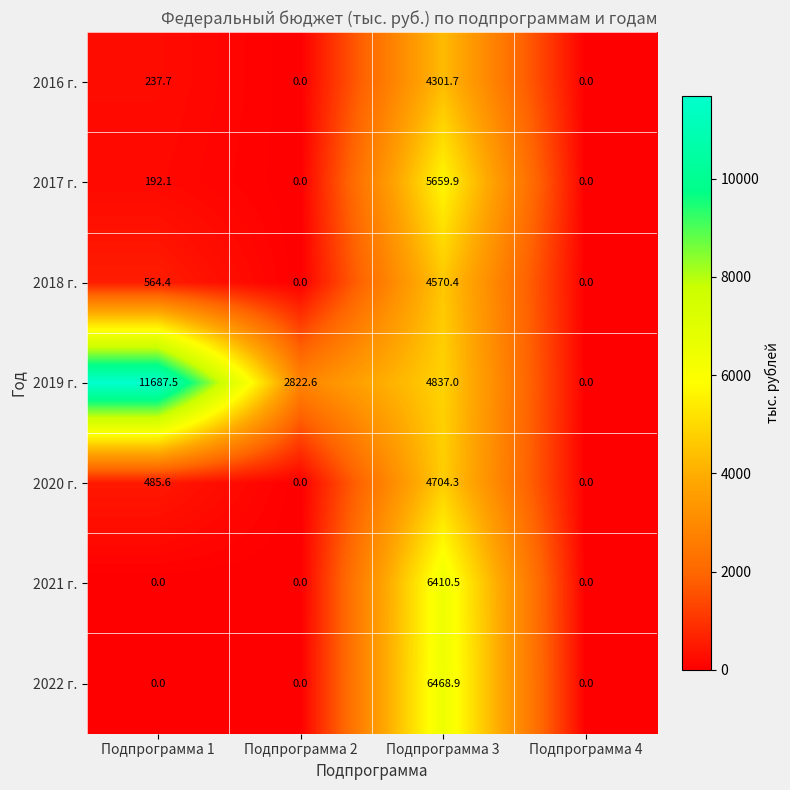

Reading left to right, what are all the values shown in this chart?

2016 г.: 237.7	0.0	4301.7	0.0
2017 г.: 192.1	0.0	5659.9	0.0
2018 г.: 564.4	0.0	4570.4	0.0
2019 г.: 11687.5	2822.6	4837.0	0.0
2020 г.: 485.6	0.0	4704.3	0.0
2021 г.: 0.0	0.0	6410.5	0.0
2022 г.: 0.0	0.0	6468.9	0.0